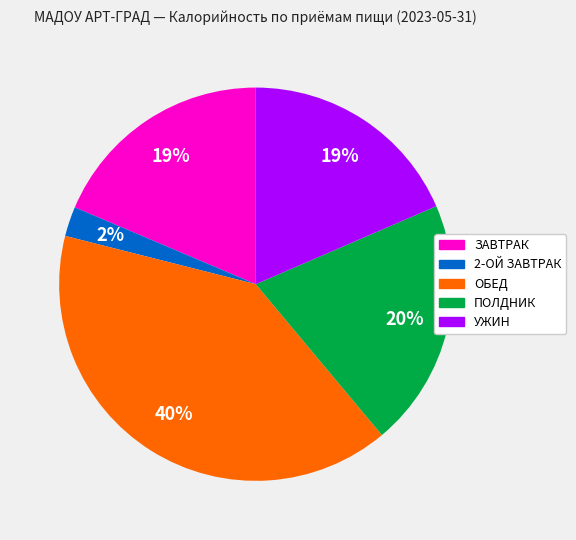

To the nearest percent, what is the average slice percentage?

20%